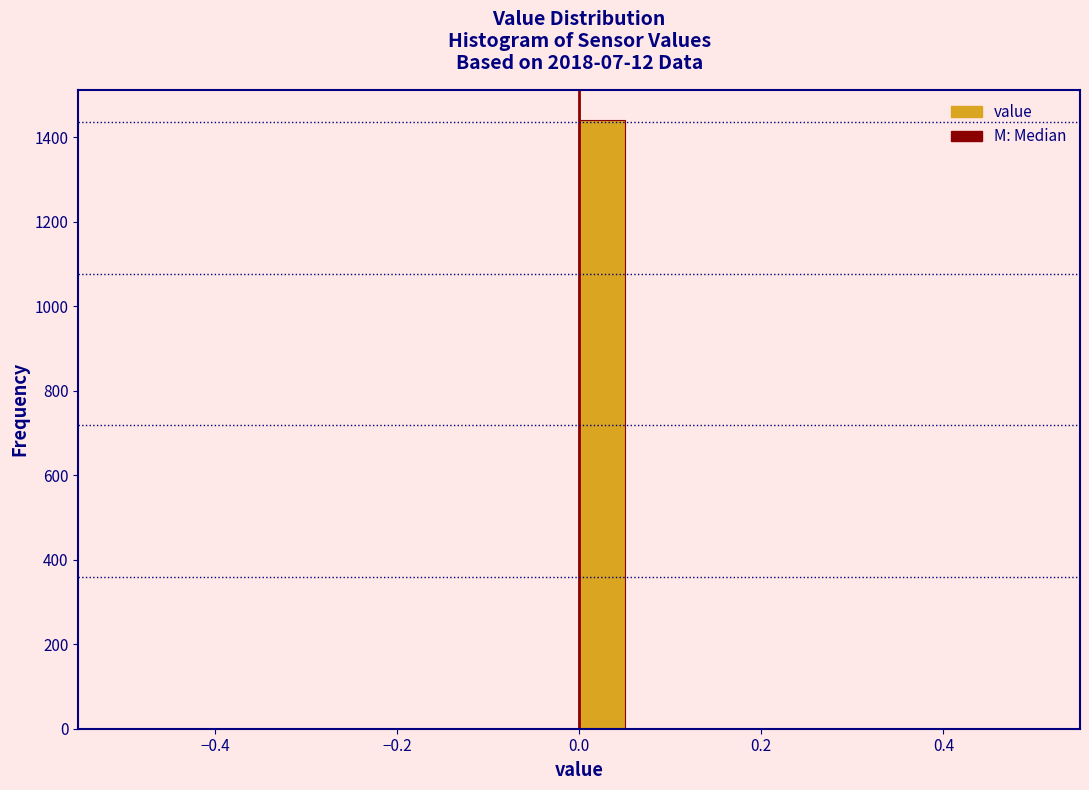

Read against the x-axis, roughly where is the centre of the tallest bar?

0.02